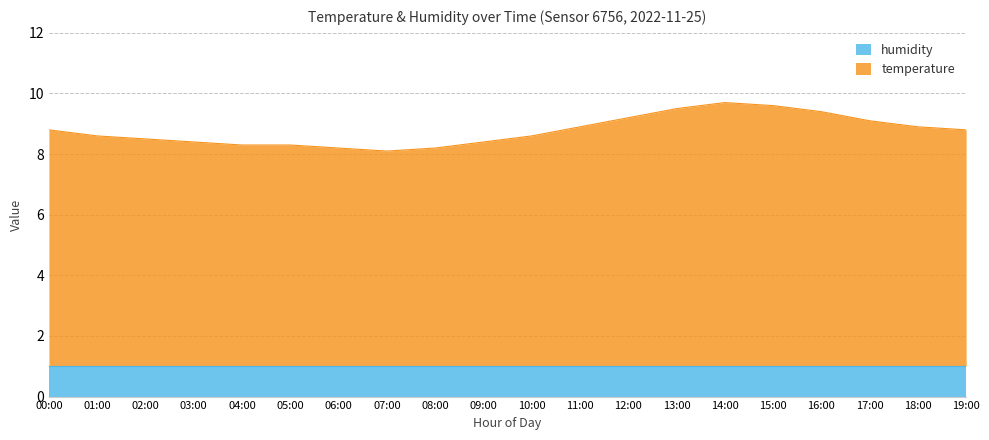

Reading left to right, extract all data points from this chart.

8.8	8.6	8.5	8.4	8.3	8.3	8.2	8.1	8.2	8.4	8.6	8.9	9.2	9.5	9.7	9.6	9.4	9.1	8.9	8.8